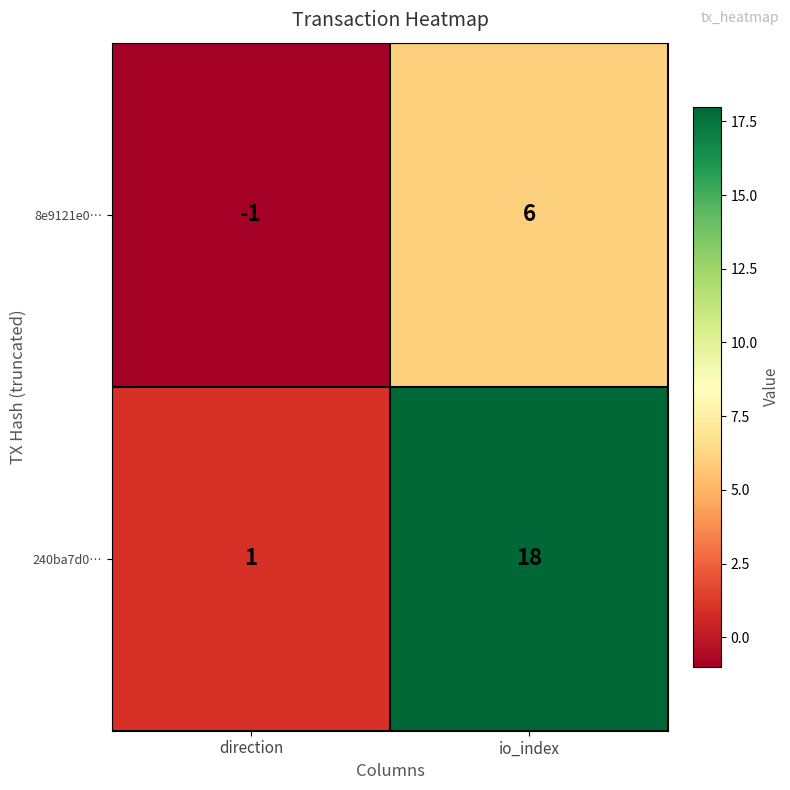

At io_index, list the series in order from largest to smallest.

240ba7d0…, 8e9121e0…